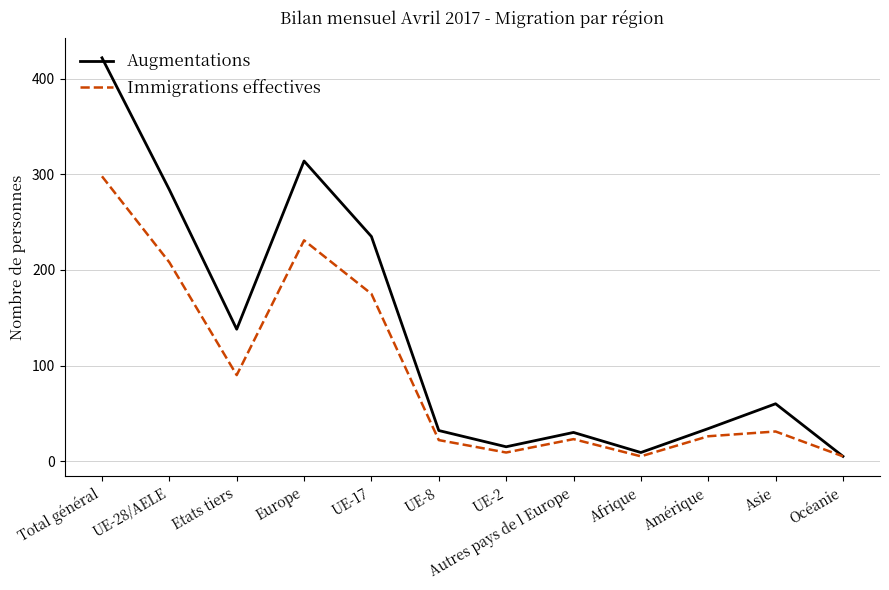

Where is Augmentations nearest to the value 213?

UE-17